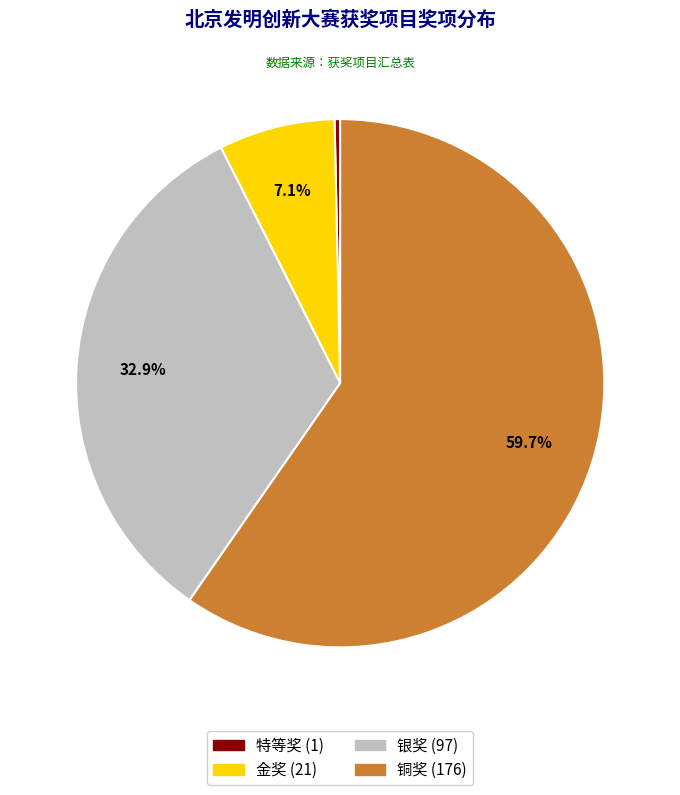

How many slices are in this pie chart?

4